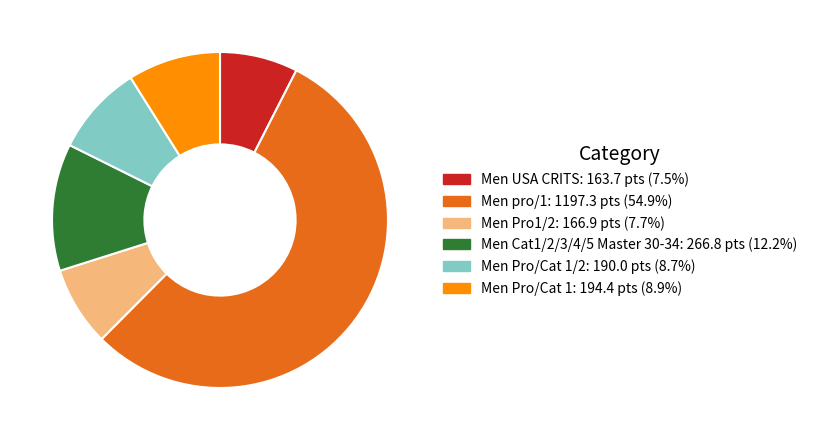

Count the number of slices in the pie.

6